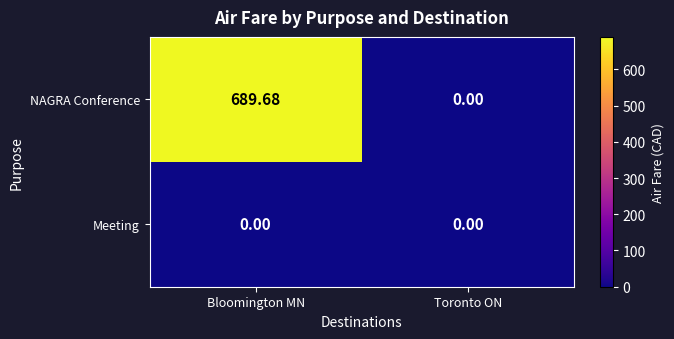

At which label does NAGRA Conference reach its minimum?

Toronto ON